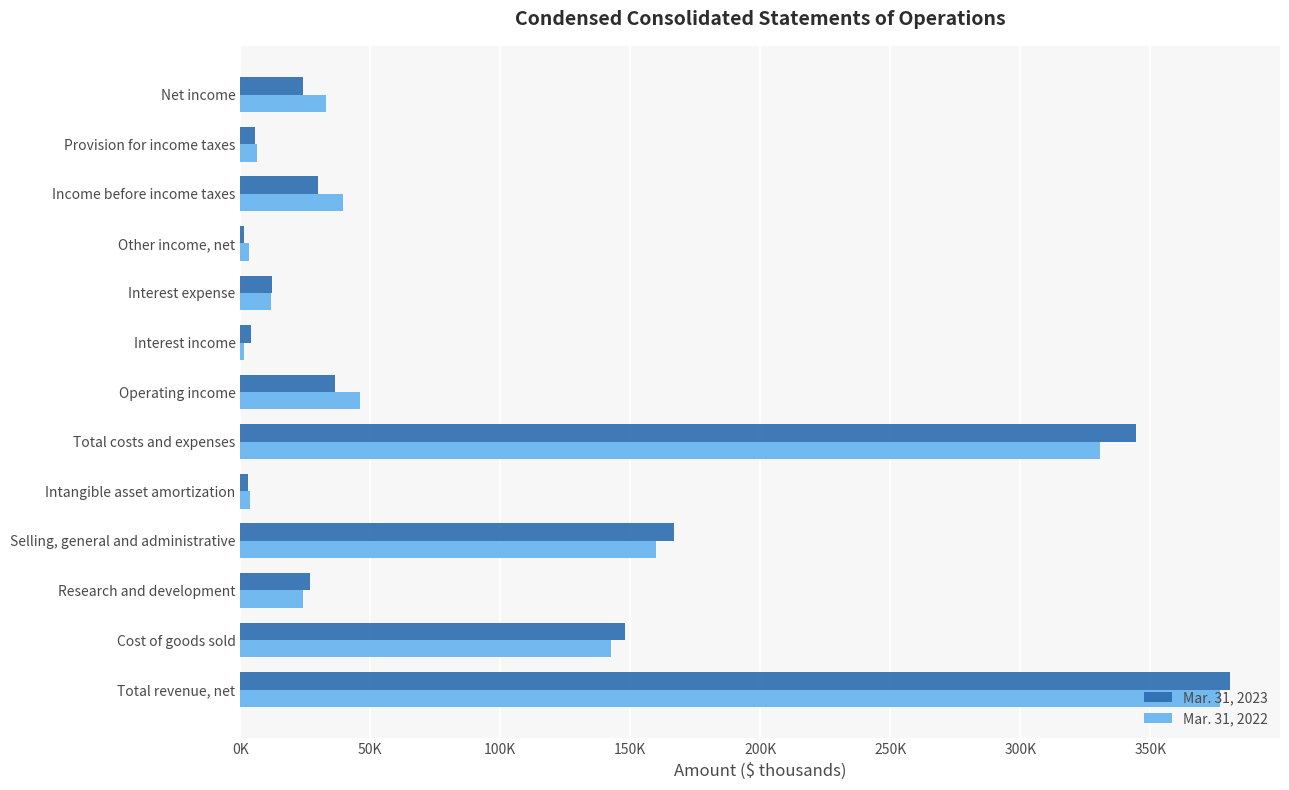

What are all the series names shown in the legend?

Mar. 31, 2023, Mar. 31, 2022